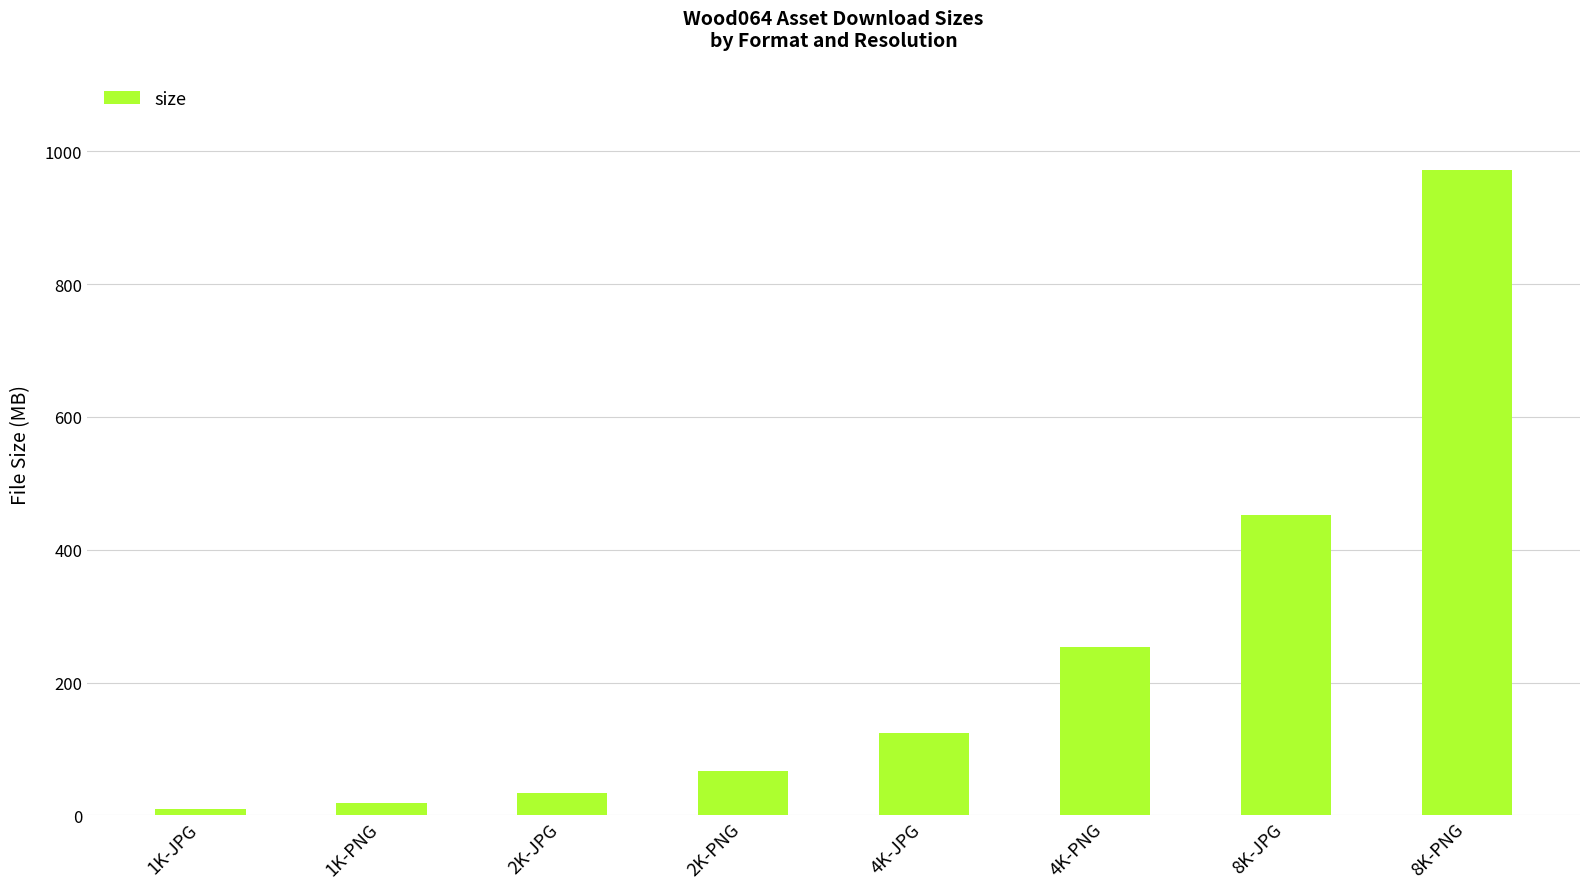

What is the sum of the values at 8K-PNG and 1K-JPG?

981.3